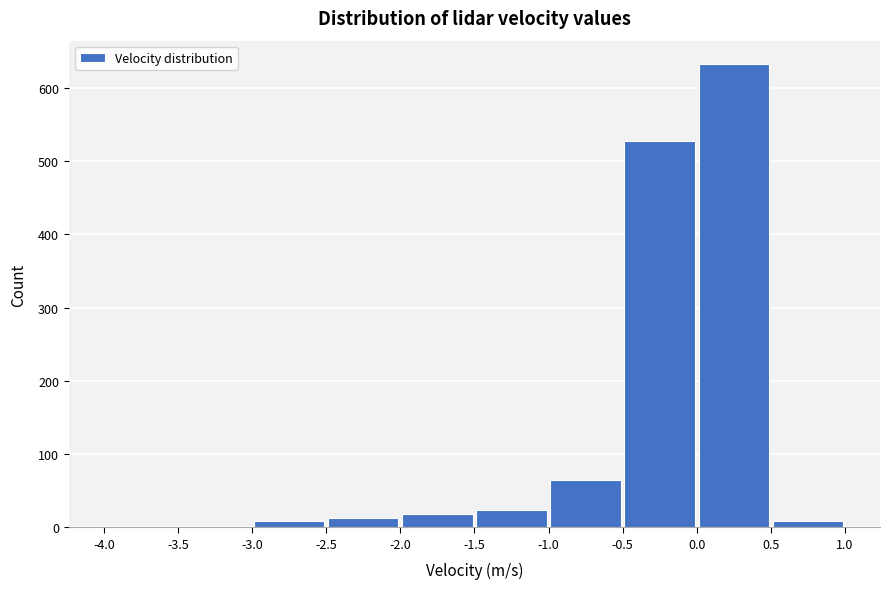

Reading left to right, transcribe this chart: for each bar, give the range it covers on the x-axis and its height. The values are not printed on the chart, so give them approximately, as read against the axis.

-4.0 to -3.5: under 10
-3.5 to -3.0: under 10
-3.0 to -2.5: under 10
-2.5 to -2.0: 10
-2.0 to -1.5: 20
-1.5 to -1.0: 20
-1.0 to -0.5: 70
-0.5 to 0.0: 530
0.0 to 0.5: 630
0.5 to 1.0: under 10